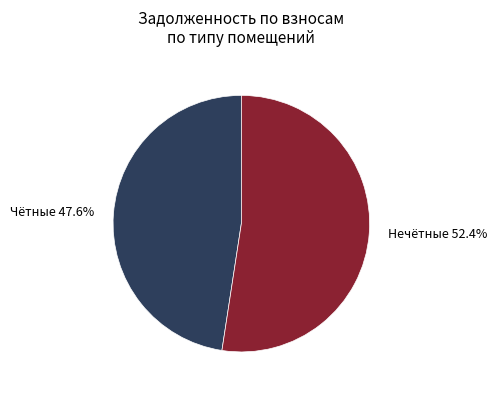

How many segments does this pie chart have?

2